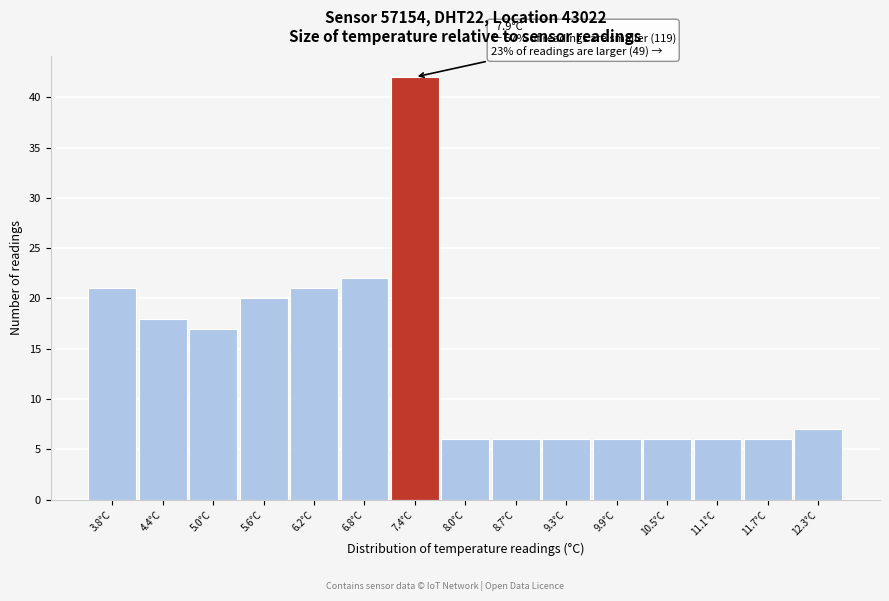

Reading left to right, list all the values displayed in this chart.

21	18	17	20	21	22	42	6	6	6	6	6	6	6	7